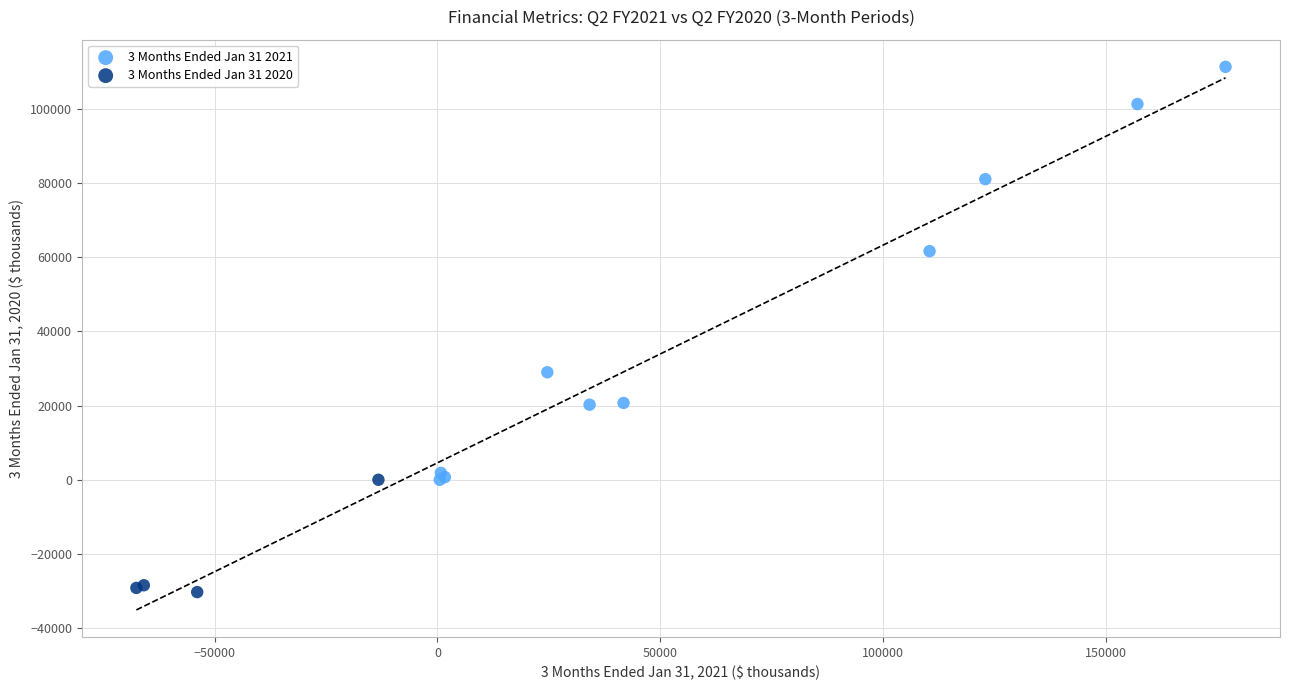

Which series contains the highest Y value?

3 Months Ended Jan 31 2021